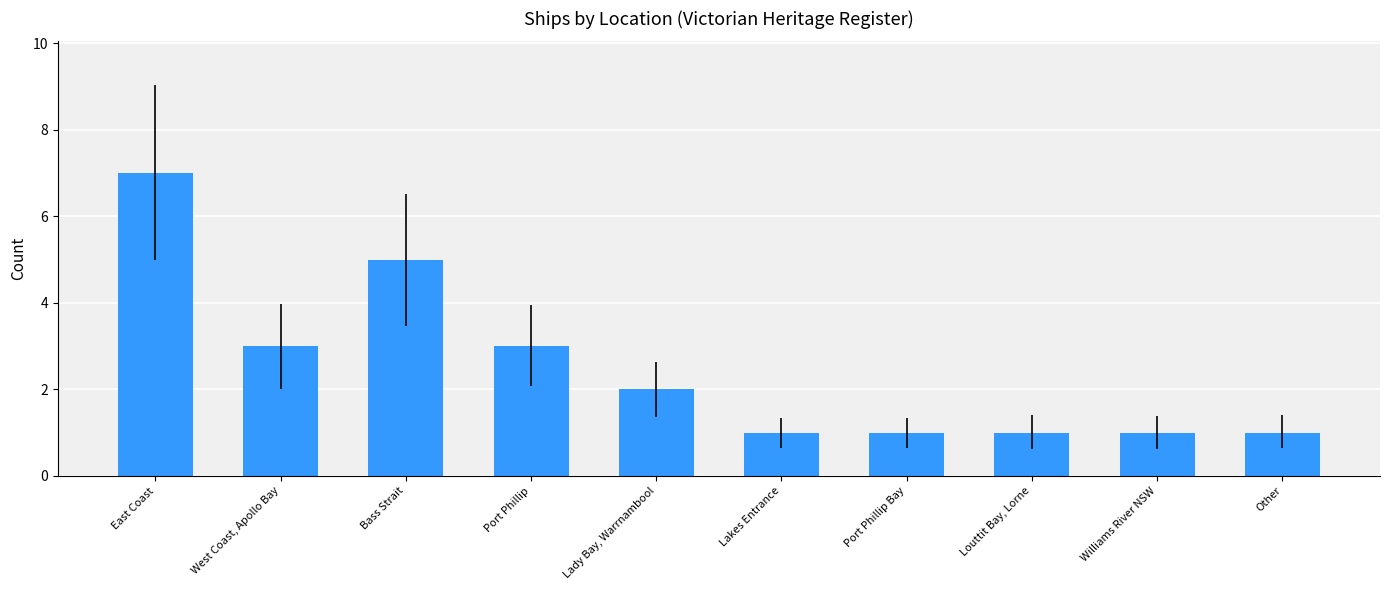

What is the greatest value displayed?

7